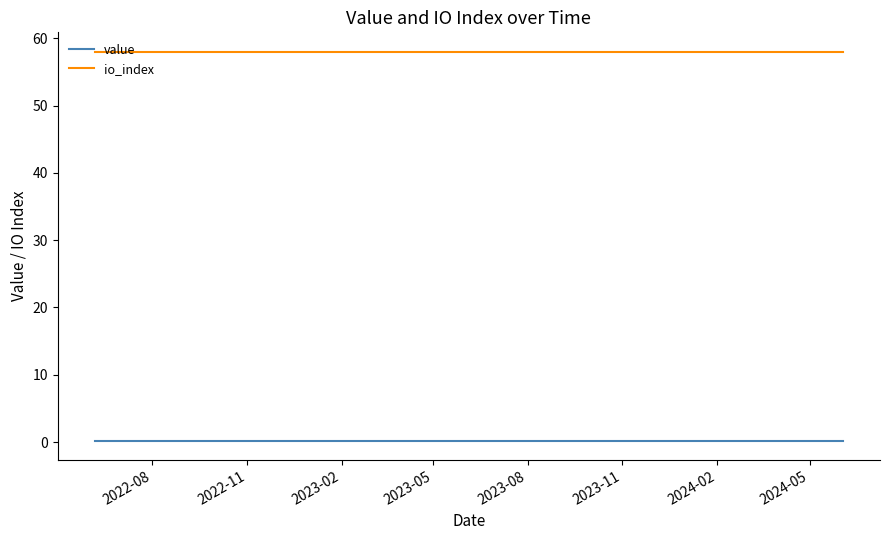

How many distinct data groups are displayed?

2